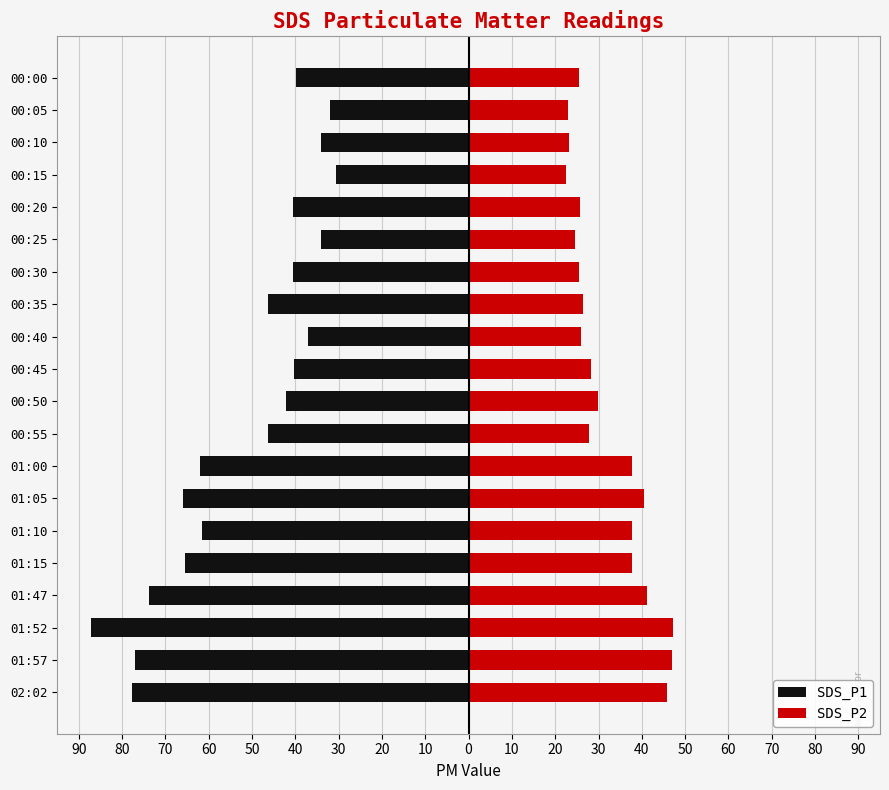

What is the difference between the second highest and minimum values in the SDS_P2 series?

24.5